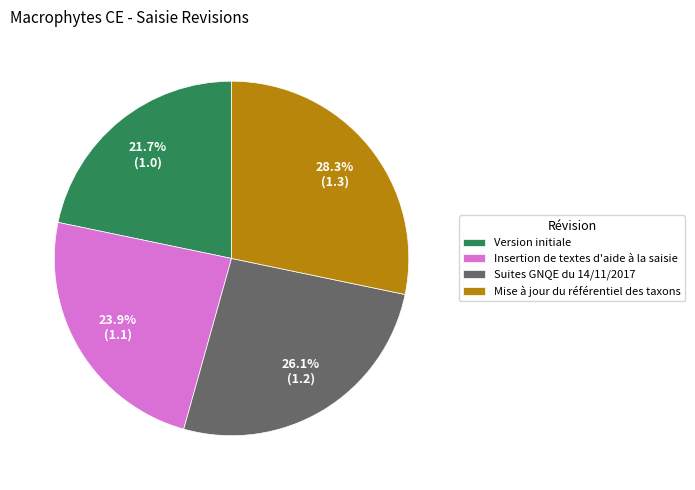

Count the number of slices in the pie.

4